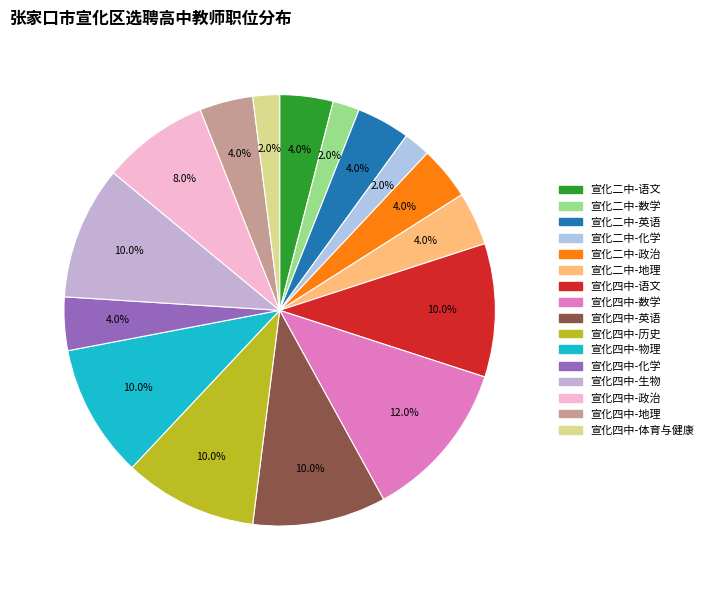

Which slice is the smallest?

宣化二中-数学